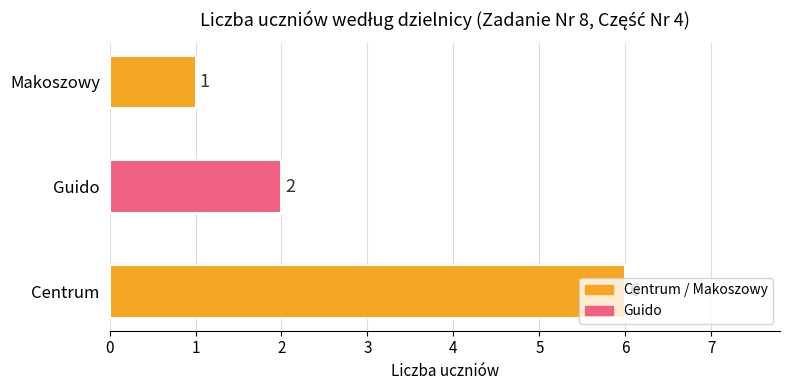

Count the values in the range 1 to 6.

3